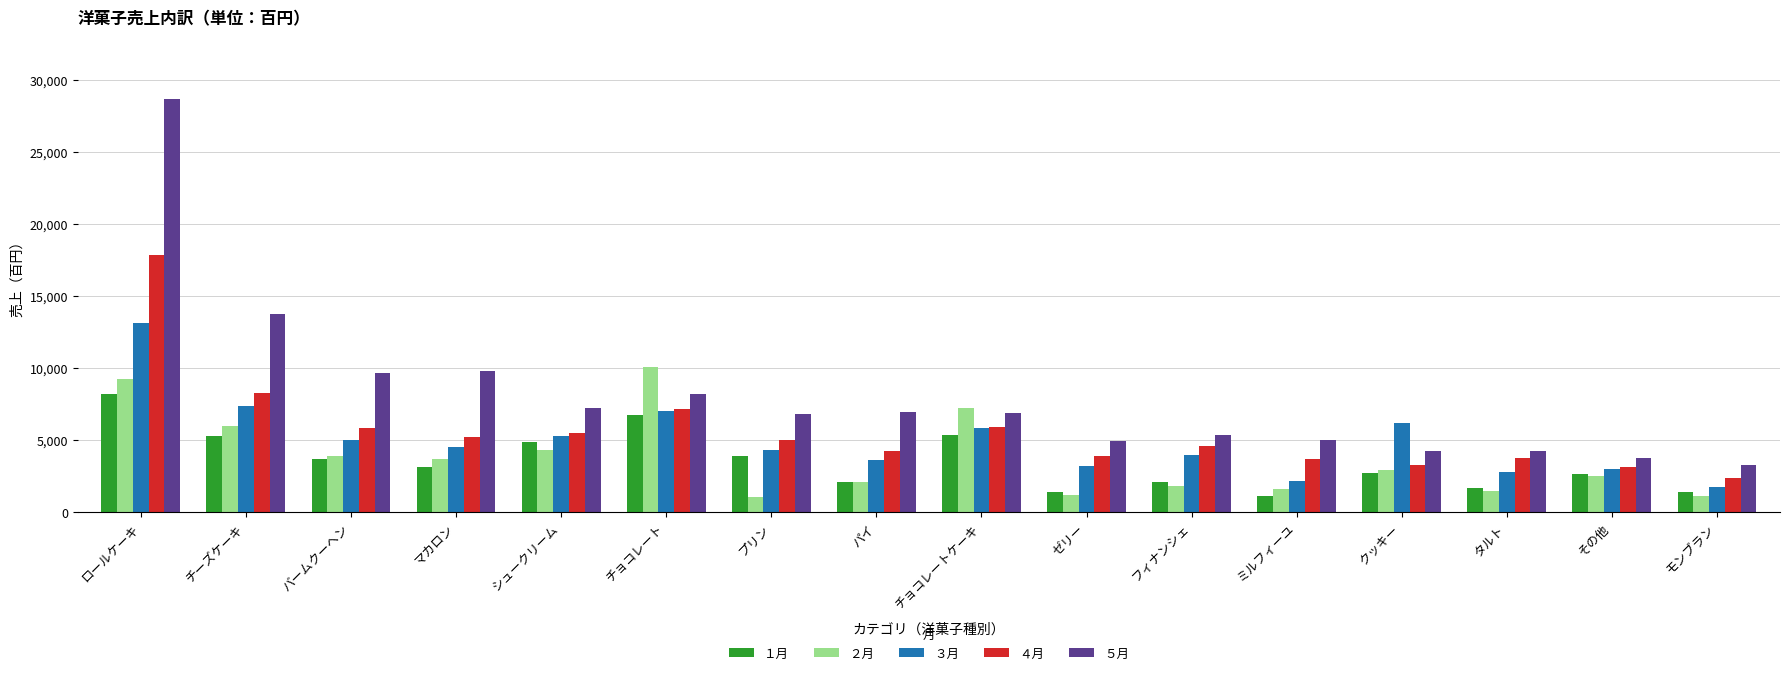

What are all the series names shown in the legend?

１月, ２月, ３月, ４月, ５月